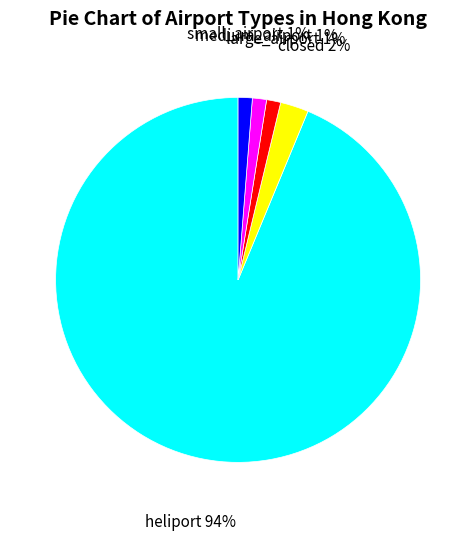

To the nearest percent, what is the average slice percentage?

20%